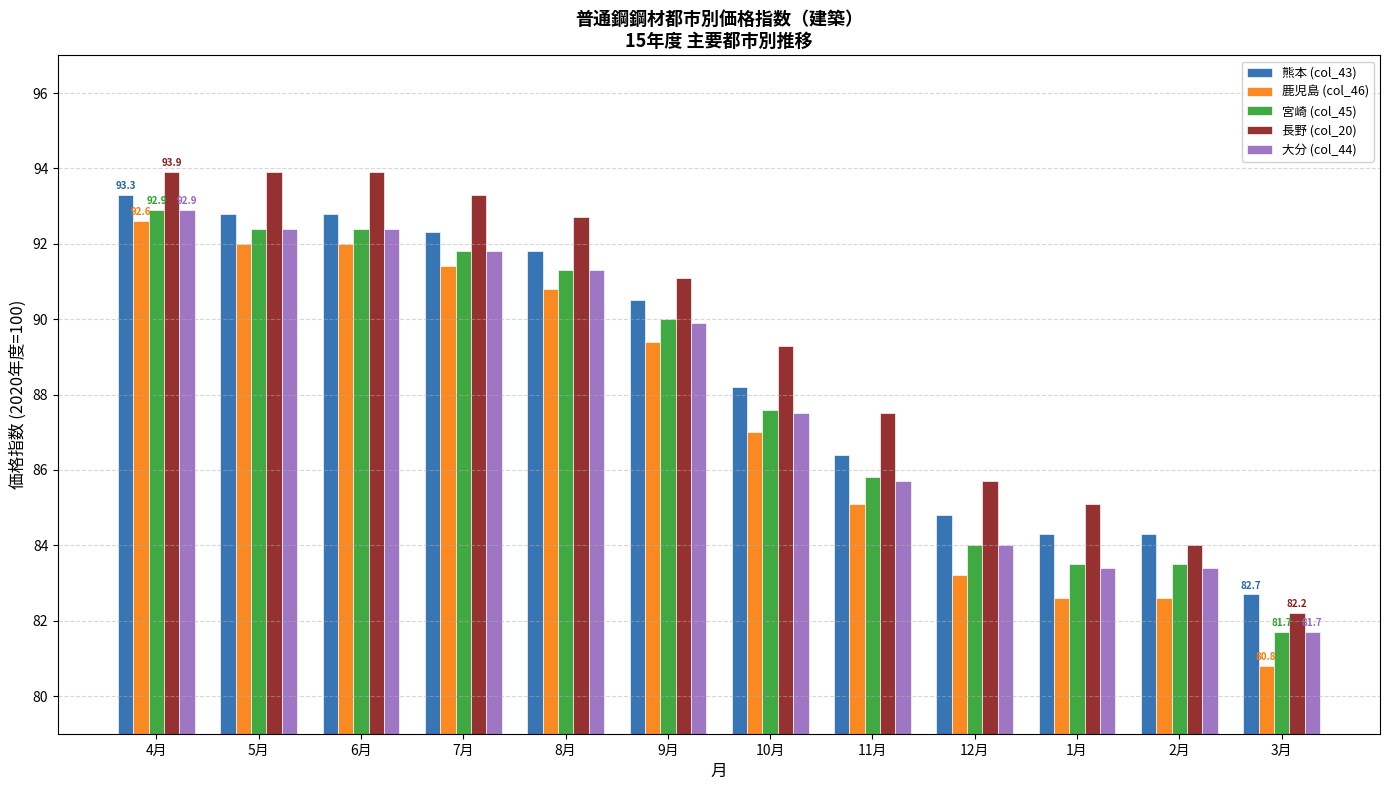

What is the sum of the 鹿児島 (col_46) values at 3月 and 6月?

172.8